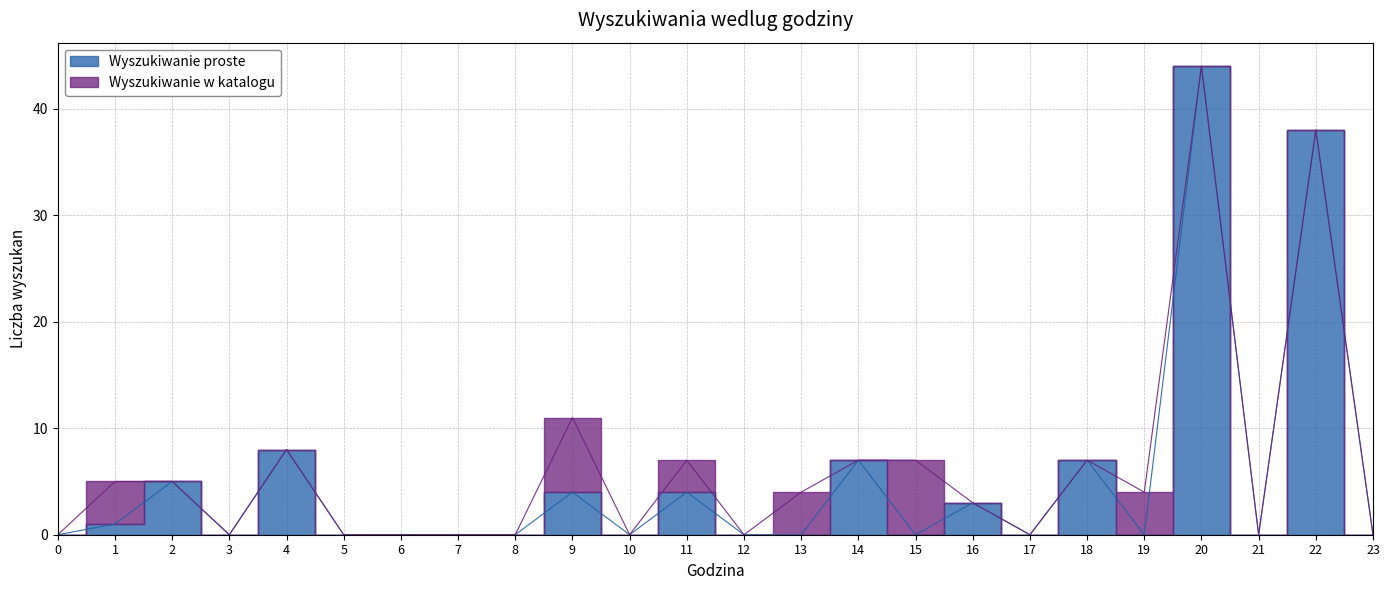

Which label corresponds to the largest value in the chart?

20